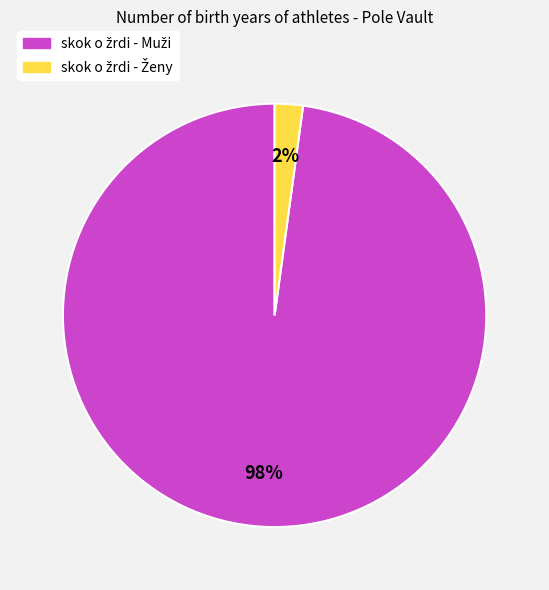

Is there any slice that represents more than half of the pie?

Yes